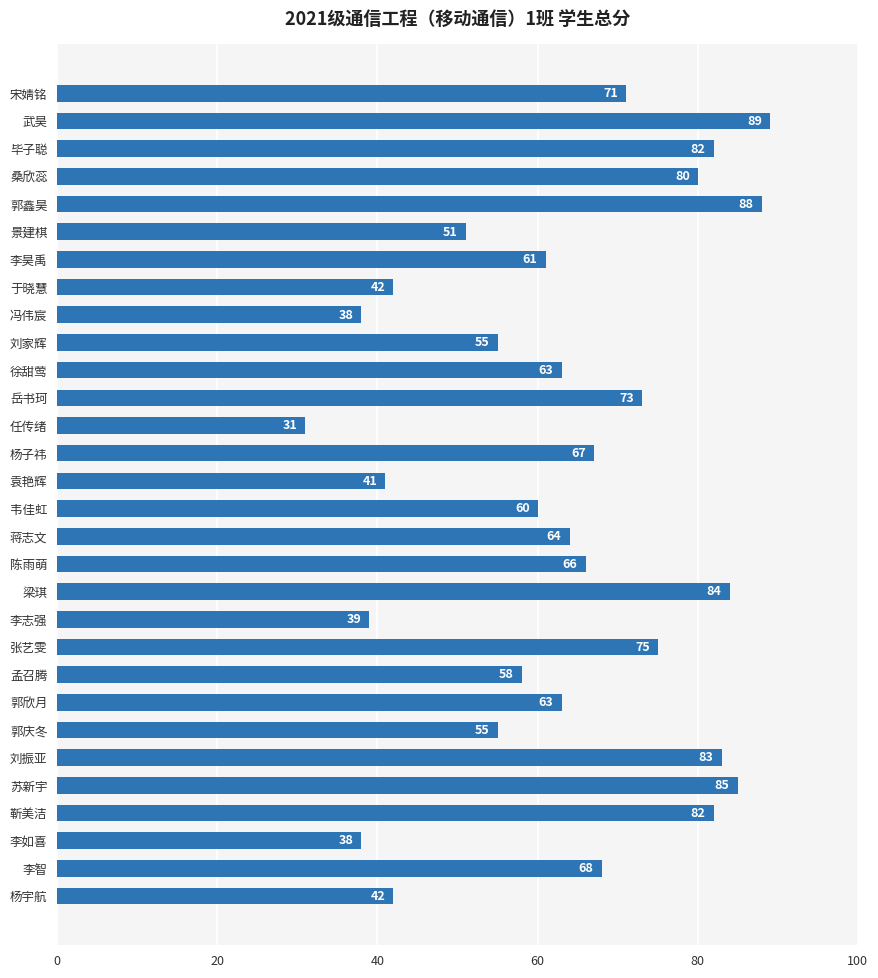

How many series are shown in this chart?

1